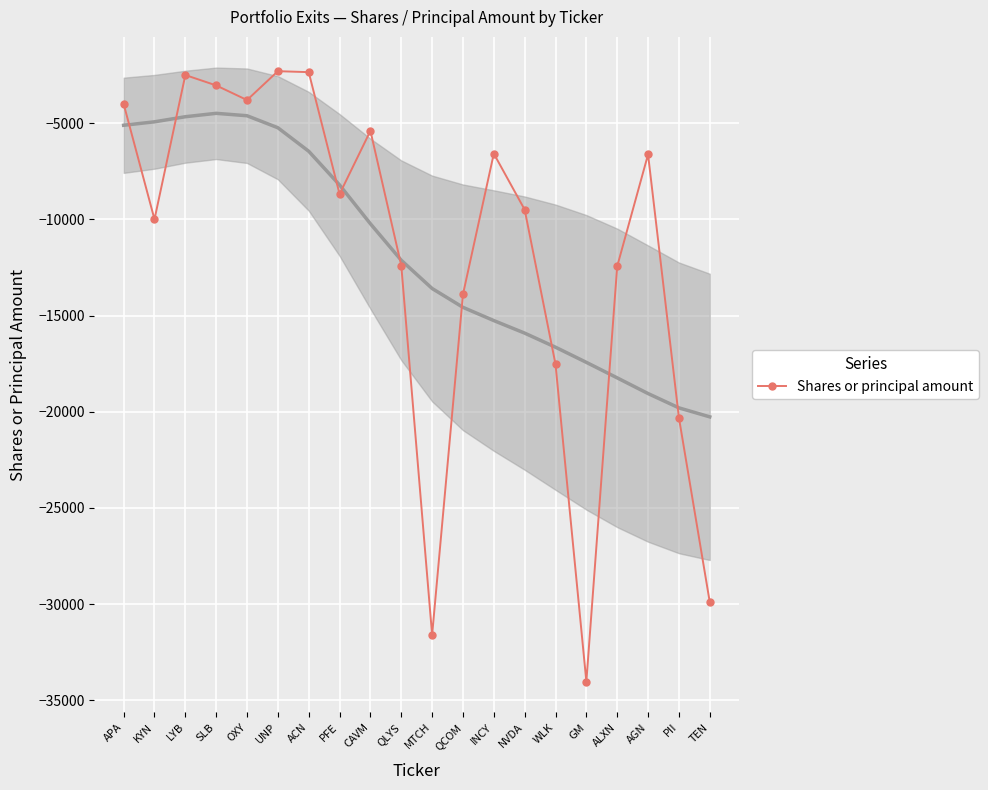

What is the value of the 12th point from the left?

-13900